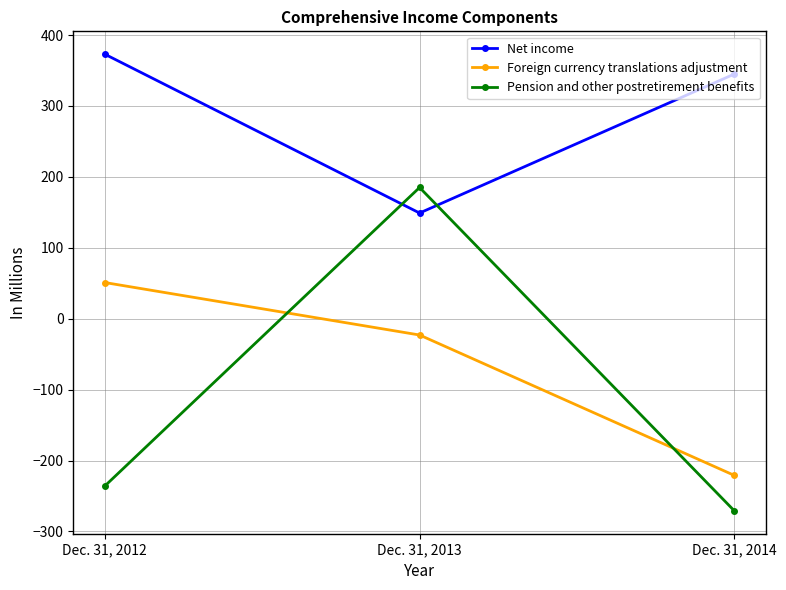

What is the total value across all series at Dec. 31, 2013?

311